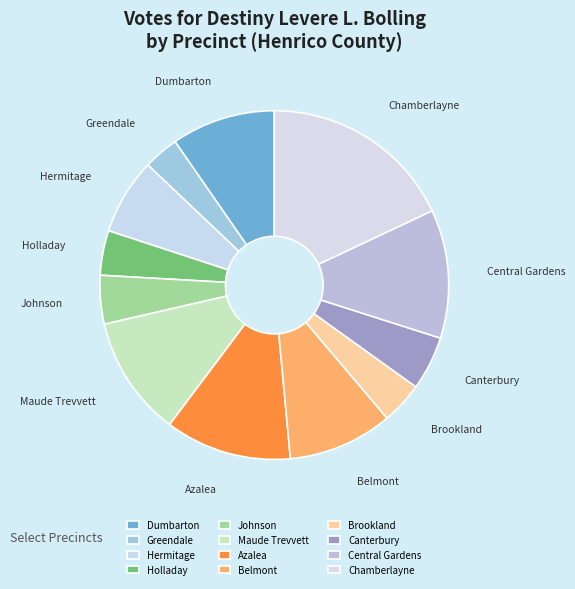

What is the smallest slice in the pie chart?

Greendale